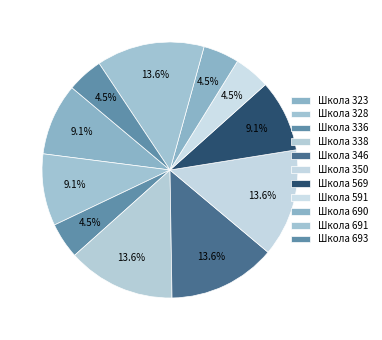

Is there any slice that represents more than half of the pie?

No